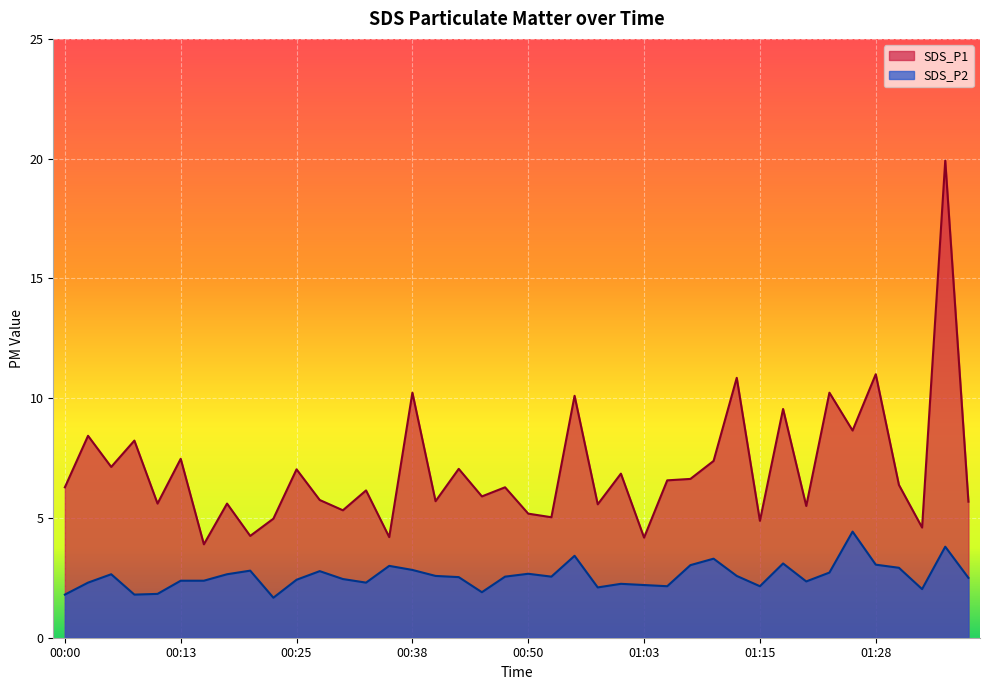

Is it true that SDS_P2 equals 2.8 at 00:38?

True